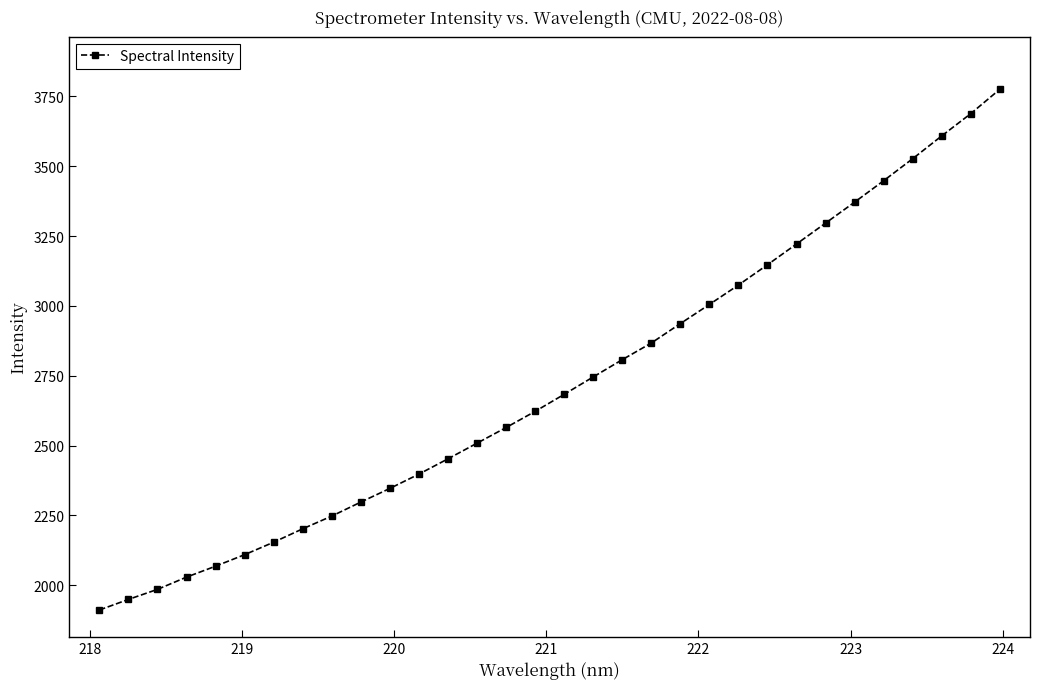

What is the value of the 25th point from the left?

3221.5